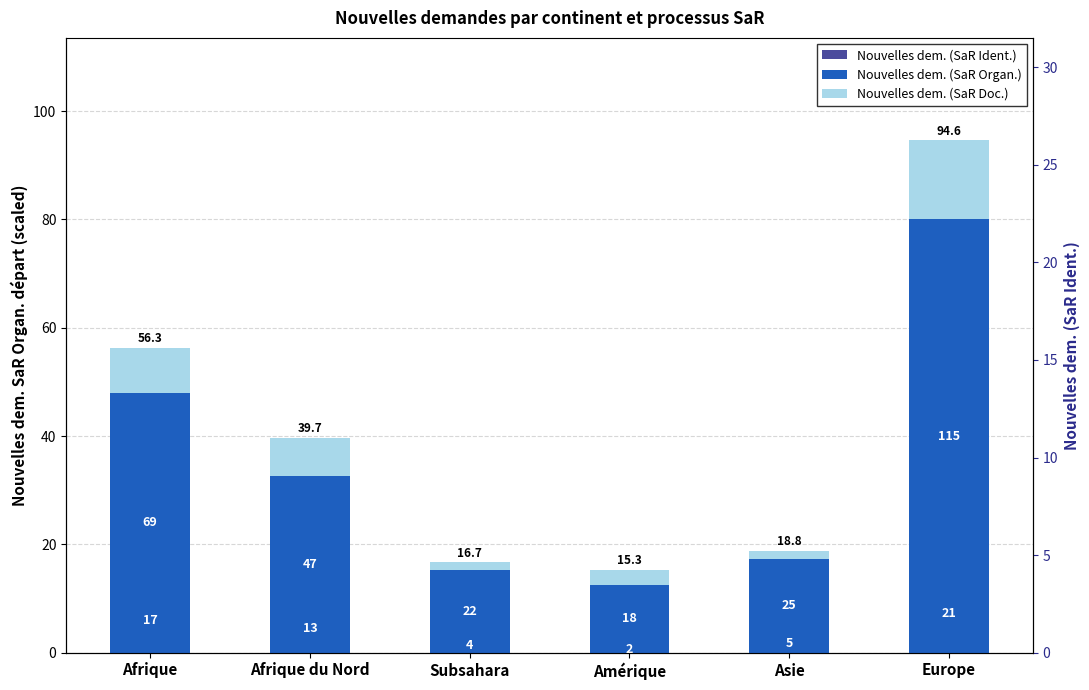

Reading right to left, transcribe all the data shown in this chart.

Nouvelles dem. (SaR Organ.): Europe=80.0	Asie=17.4	Amérique=12.5	Subsahara=15.3	Afrique du Nord=32.7	Afrique=48.0
Nouvelles dem. (SaR Doc.): Europe=14.6	Asie=1.4	Amérique=2.8	Subsahara=1.4	Afrique du Nord=7.0	Afrique=8.3
Nouvelles dem. (SaR Ident.): Europe=14.6	Asie=3.5	Amérique=1.4	Subsahara=2.8	Afrique du Nord=9.0	Afrique=11.8